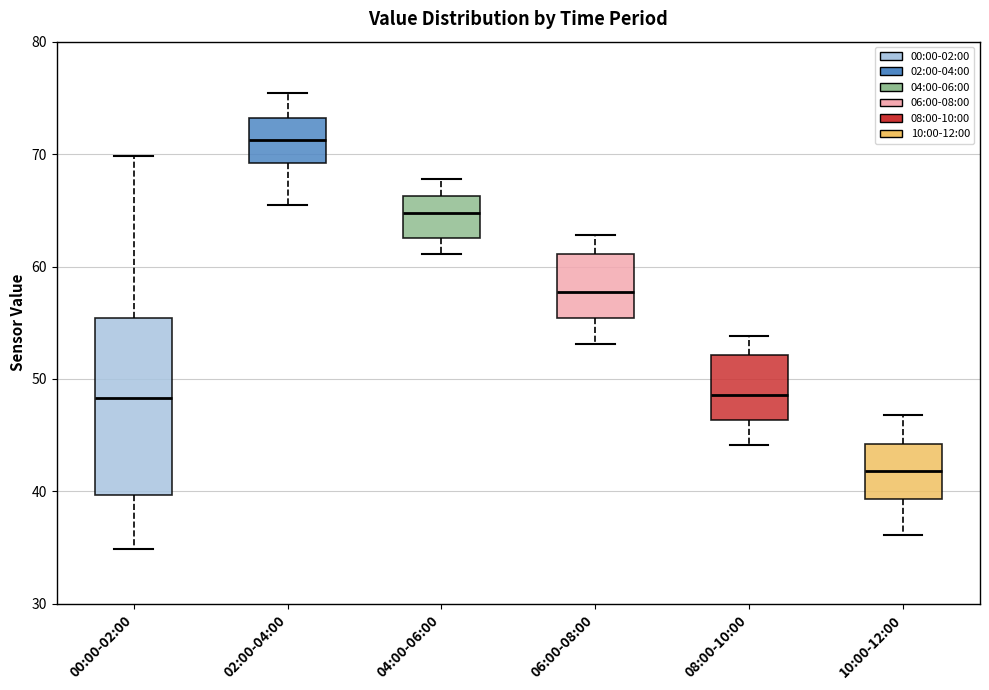

Comparing the boxes themselves (not the whiskers), which one is the tallest?

00:00-02:00